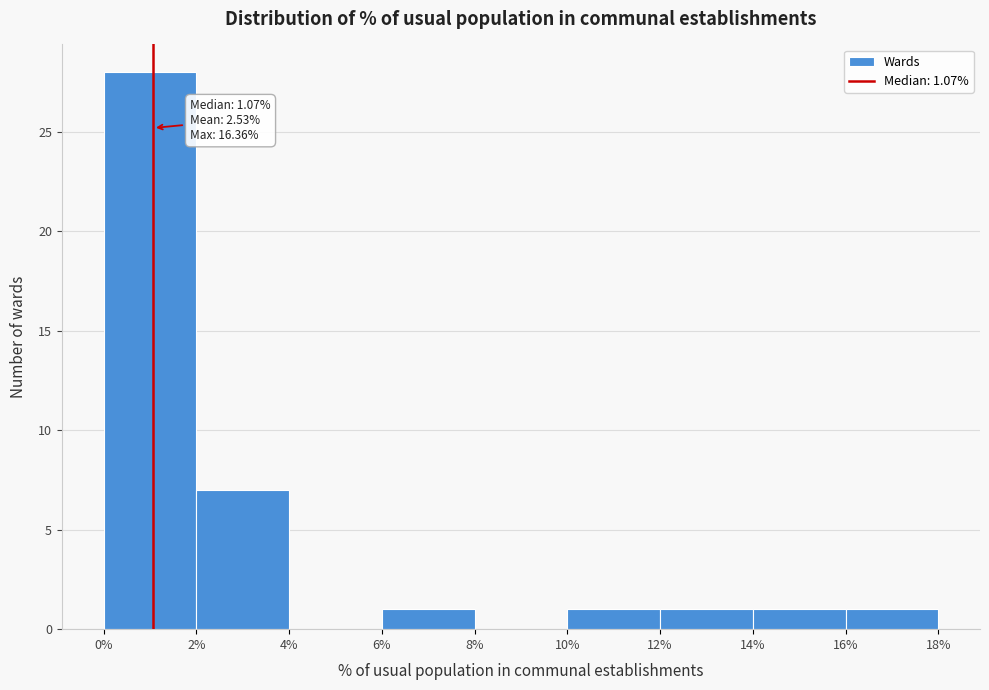

Over which range of the x-axis is the bar tallest?

0% to 2%